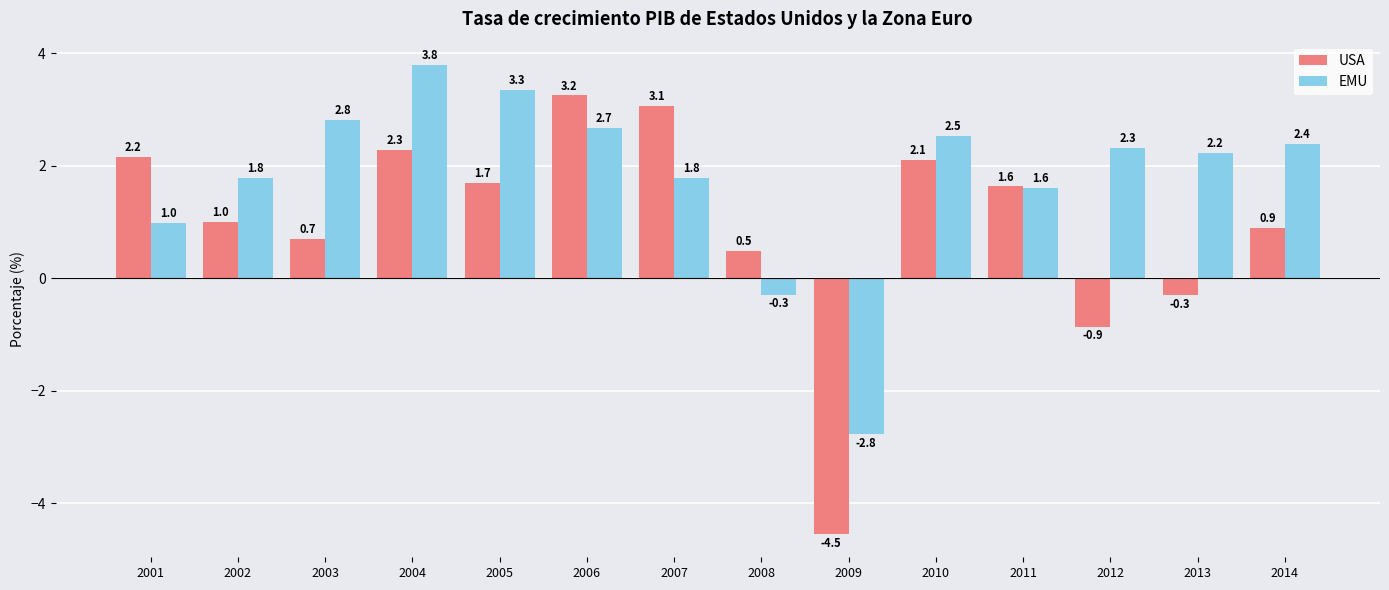

What is the sum of all USA values?

13.5